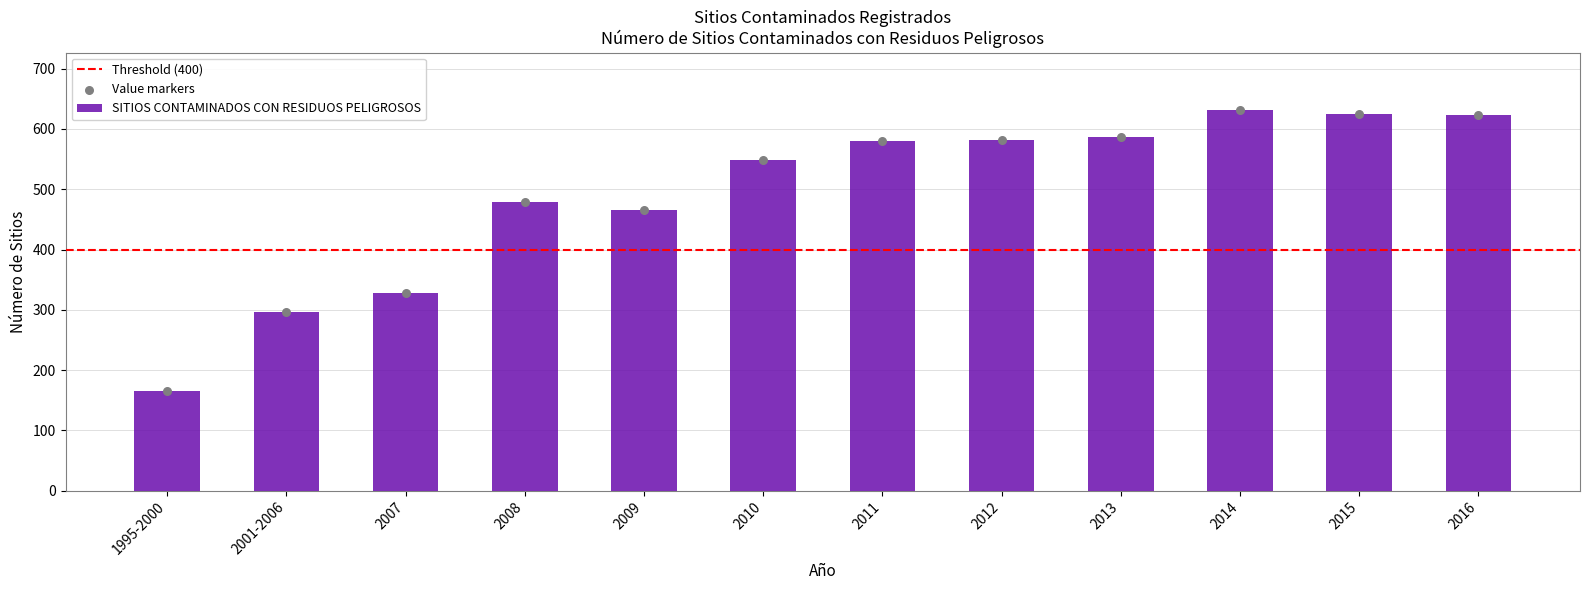

What is the change in value from 2008 to 2015?

+146